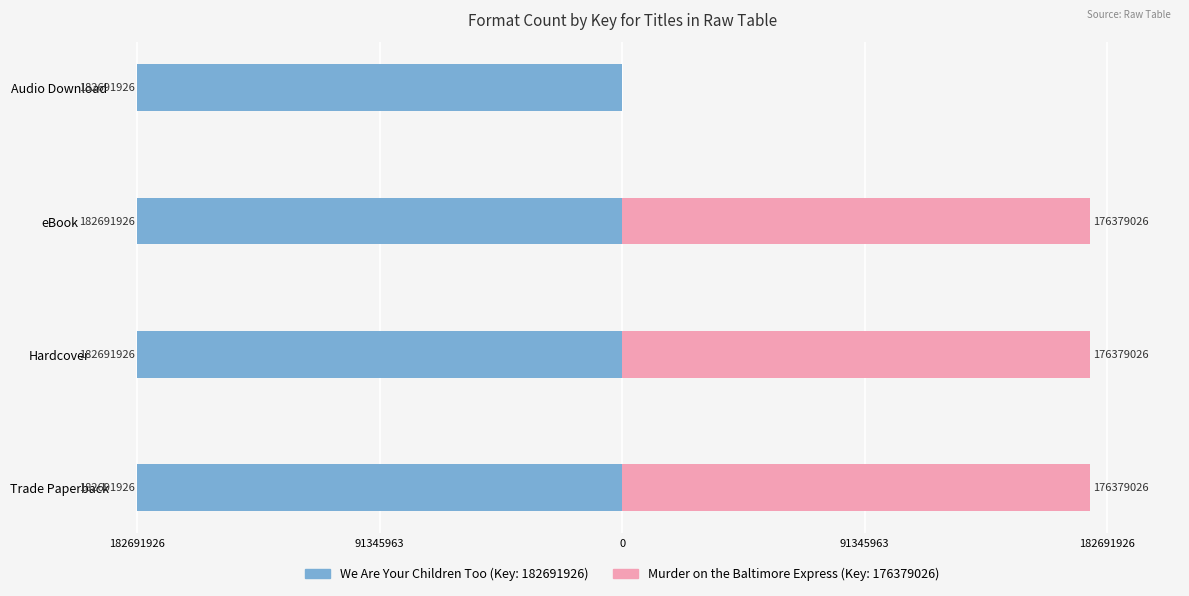

Does the chart contain stacked bars?

No